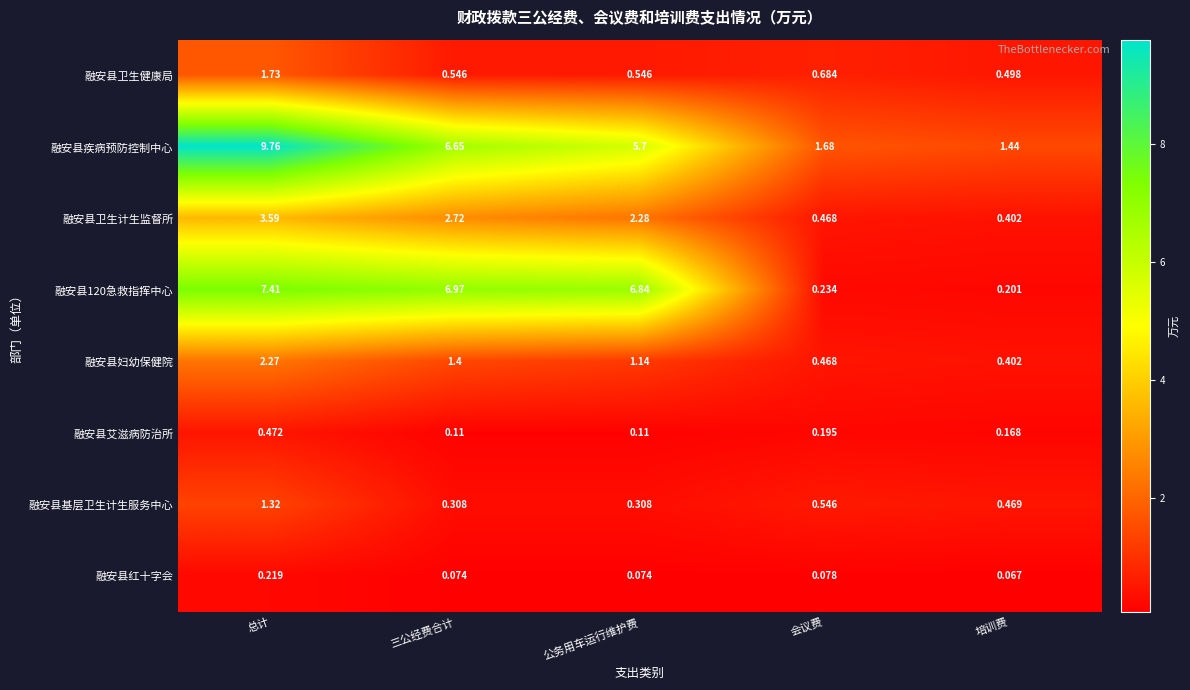

List the series in order of their peak value, lowest first.

融安县红十字会, 融安县艾滋病防治所, 融安县基层卫生计生服务中心, 融安县卫生健康局, 融安县妇幼保健院, 融安县卫生计生监督所, 融安县120急救指挥中心, 融安县疾病预防控制中心